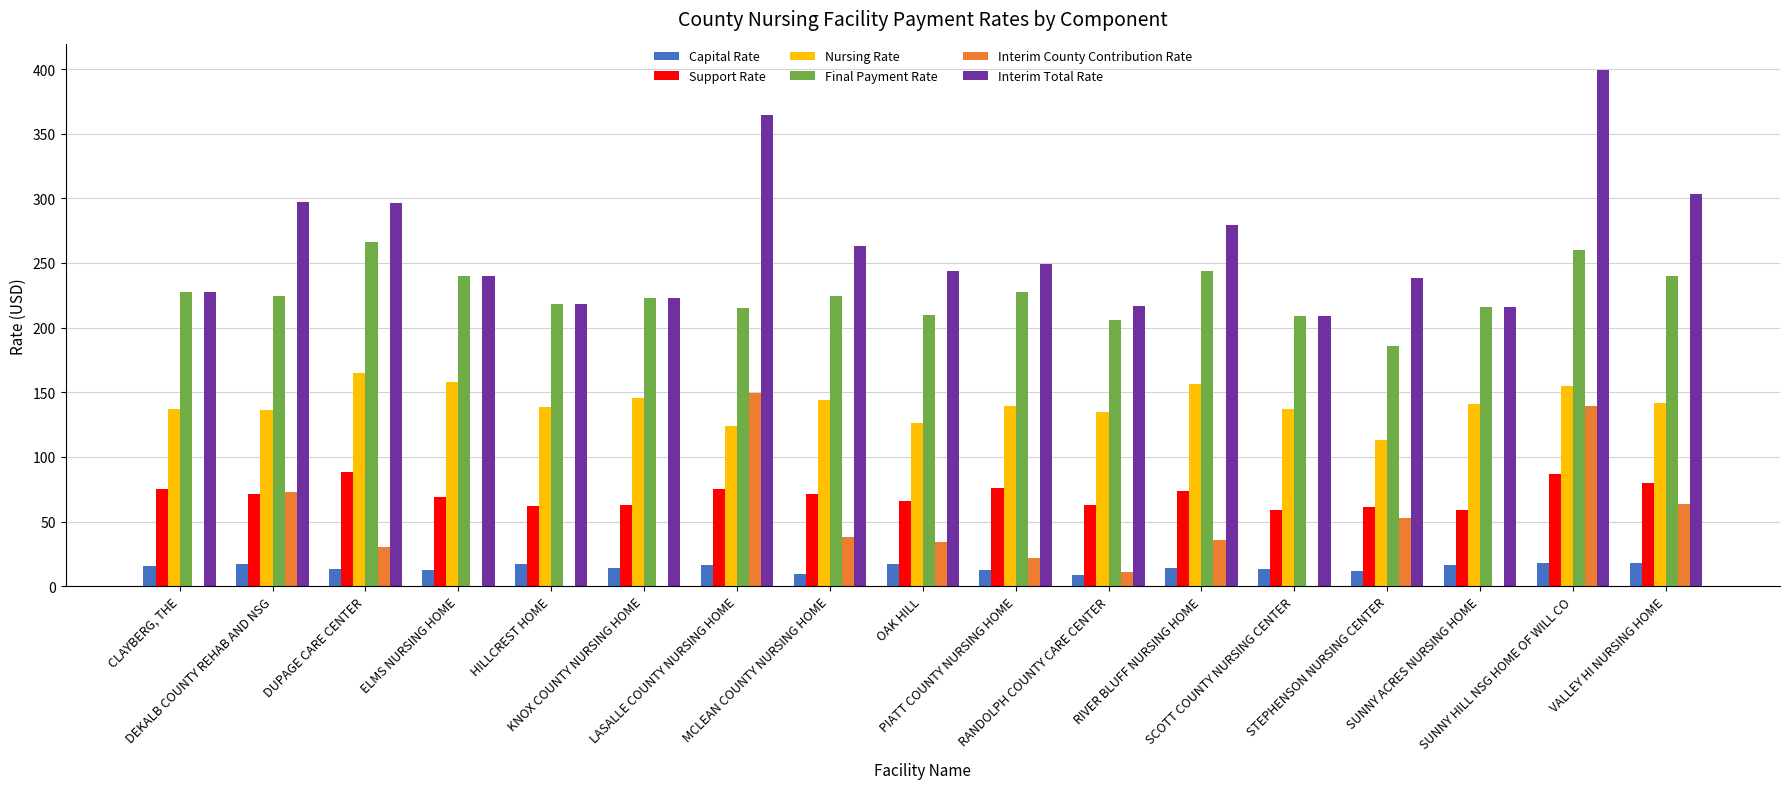

What is the sum of all Support Rate values?

1198.4